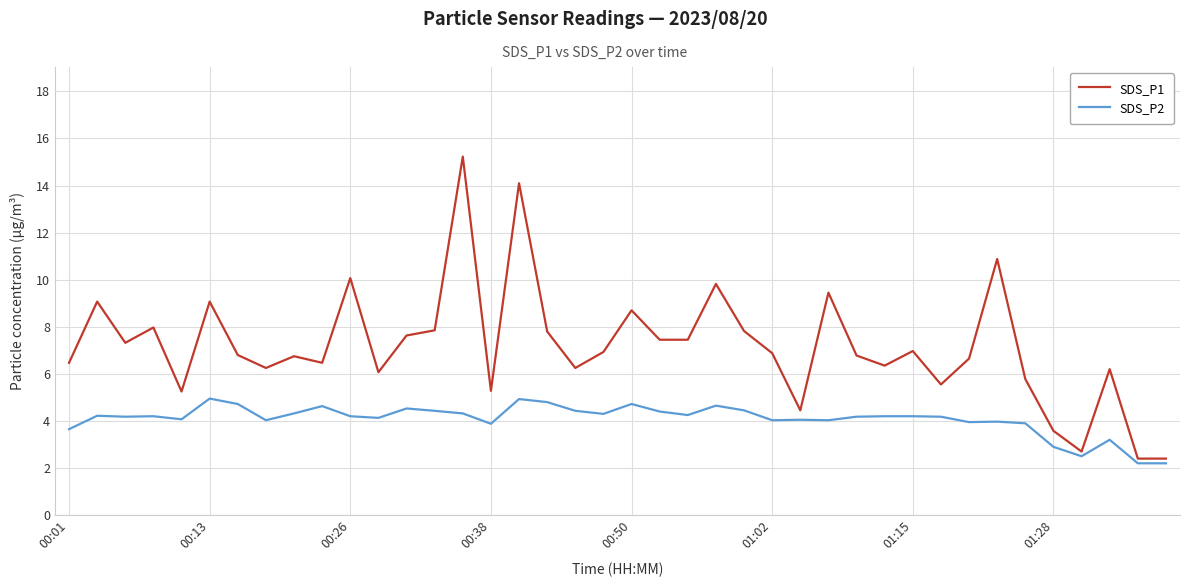

What is the difference between the maximum and minimum values in the SDS_P1 series?

12.8